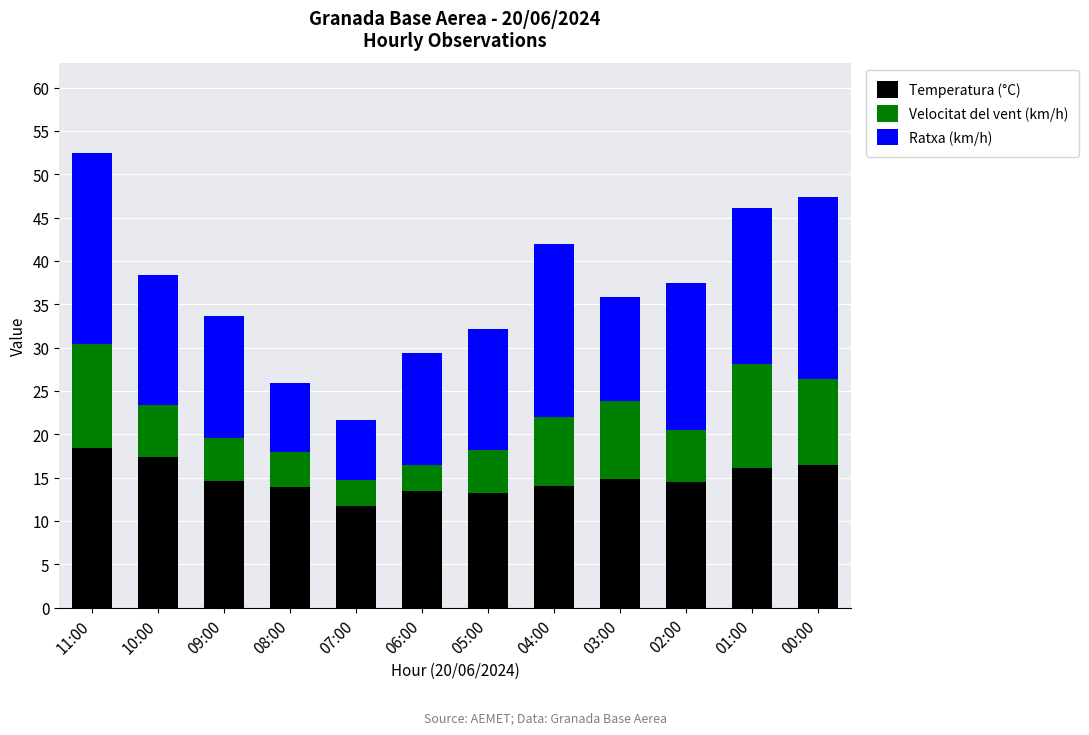

What is the sum of the Temperatura (°C) values at 10:00 and 03:00?

32.2